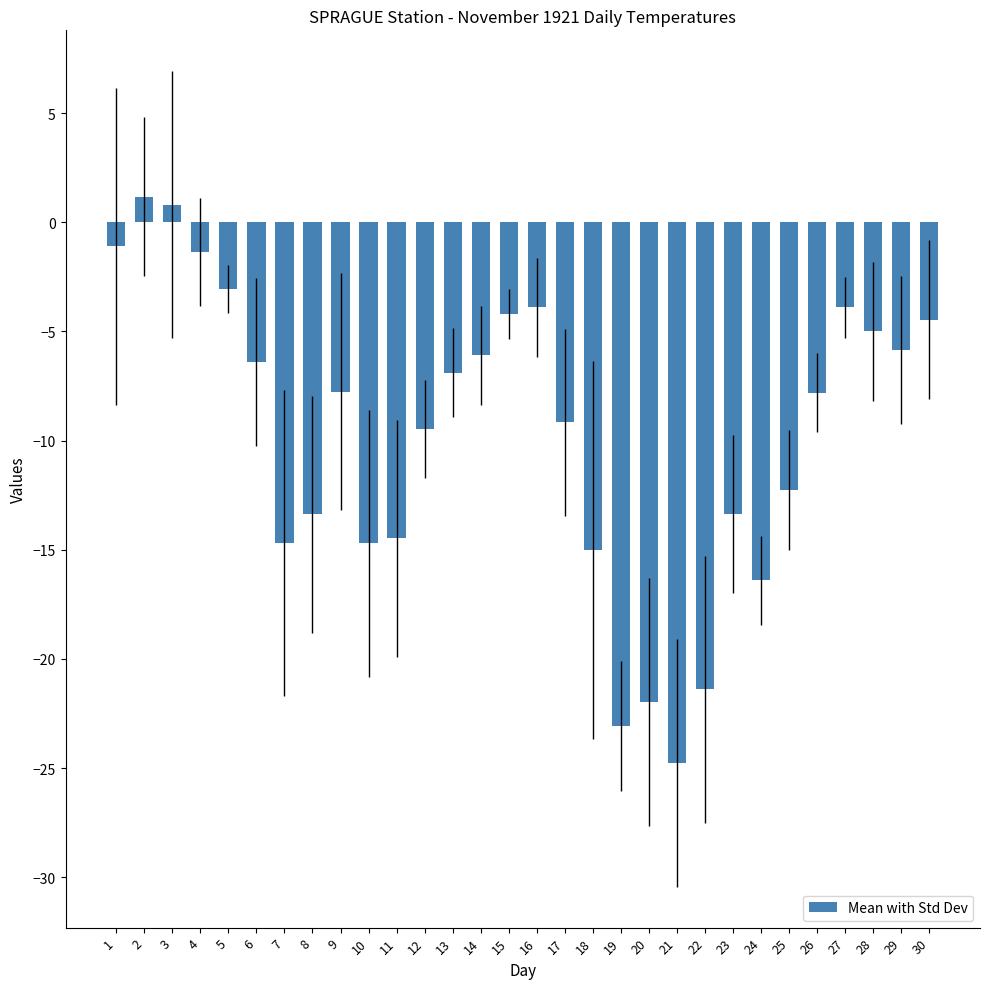

How many series are shown in this chart?

1